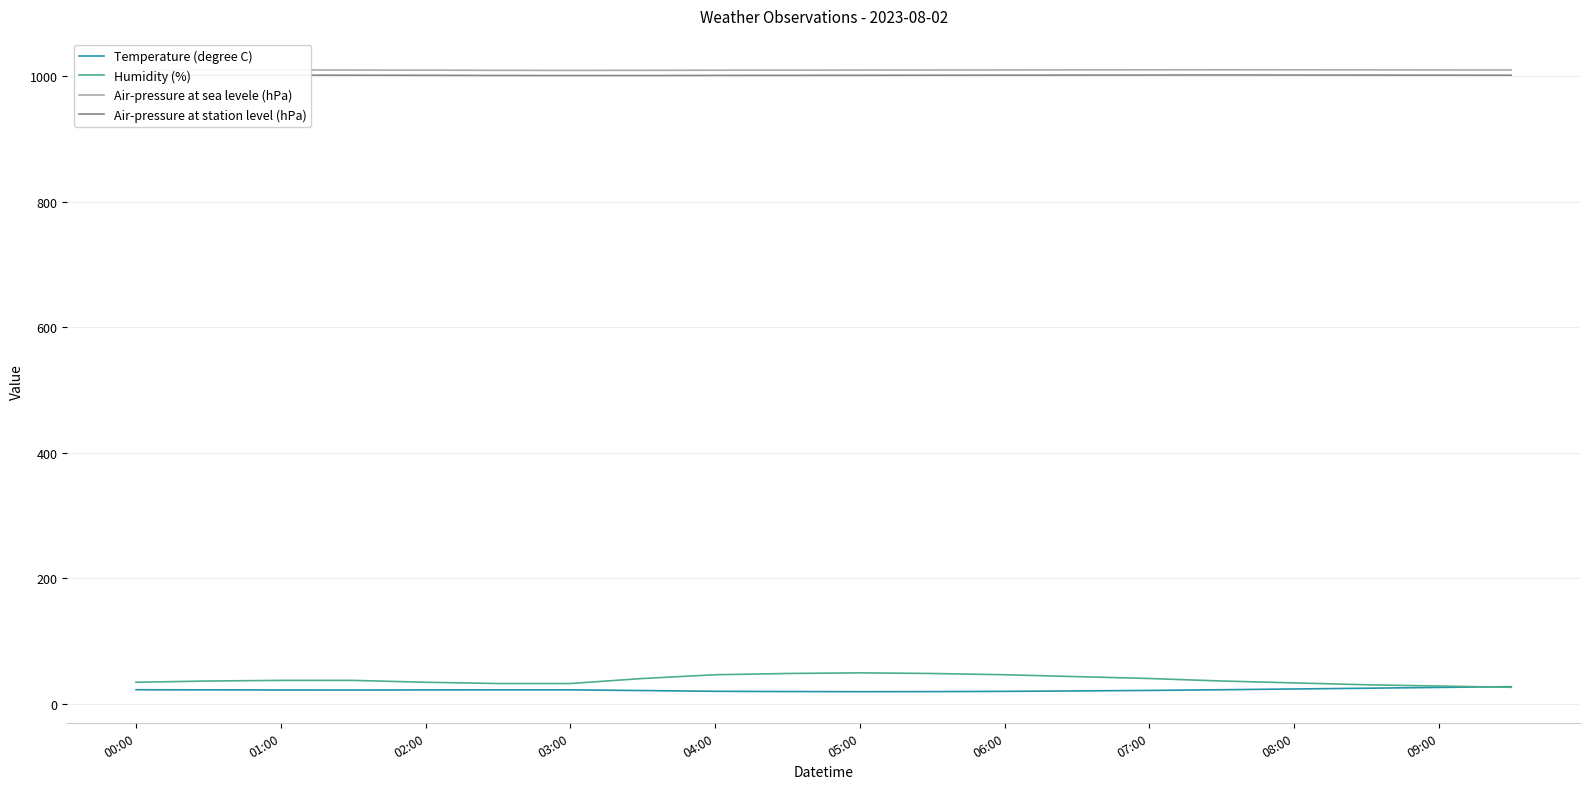

True or false: Temperature (degree C) and Air-pressure at sea levele (hPa) cross at least once.

False